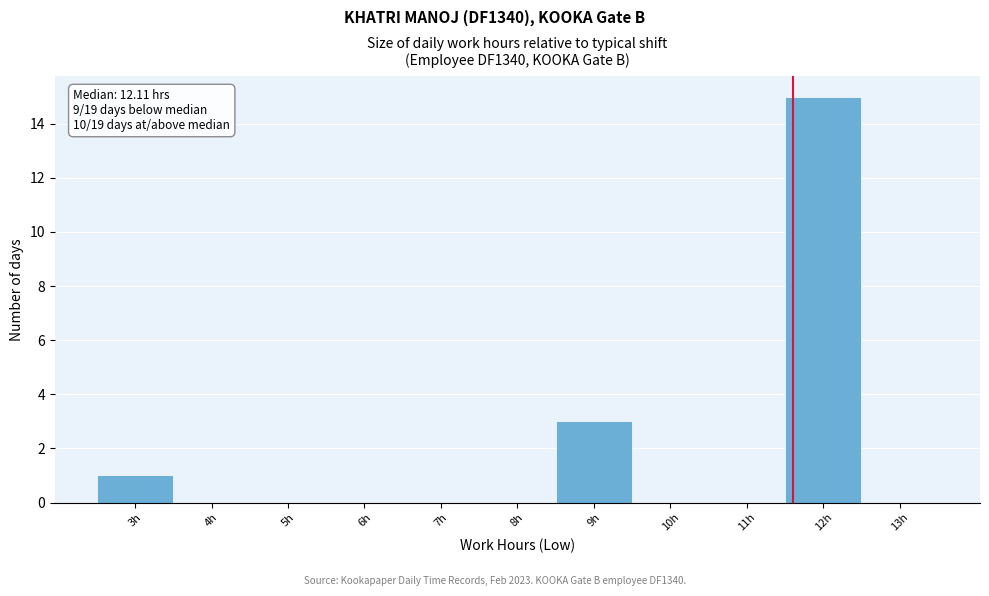

Reading right to left, extract all data points from this chart.

13h=0	12h=15	11h=0	10h=0	9h=3	8h=0	7h=0	6h=0	5h=0	4h=0	3h=1